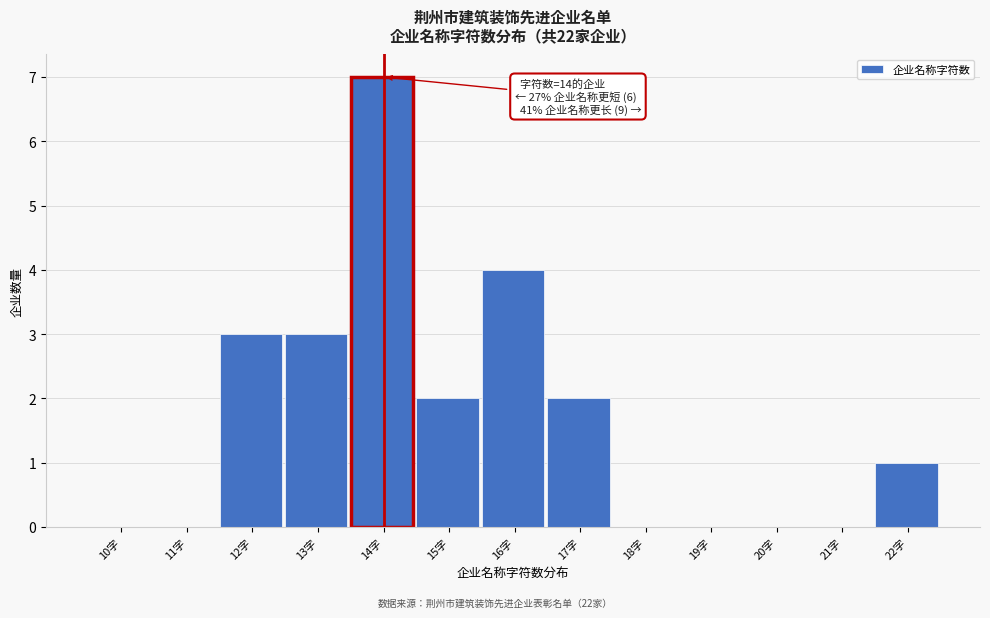

Reading left to right, transcribe all the data shown in this chart.

10字=0	11字=0	12字=3	13字=3	14字=7	15字=2	16字=4	17字=2	18字=0	19字=0	20字=0	21字=0	22字=1